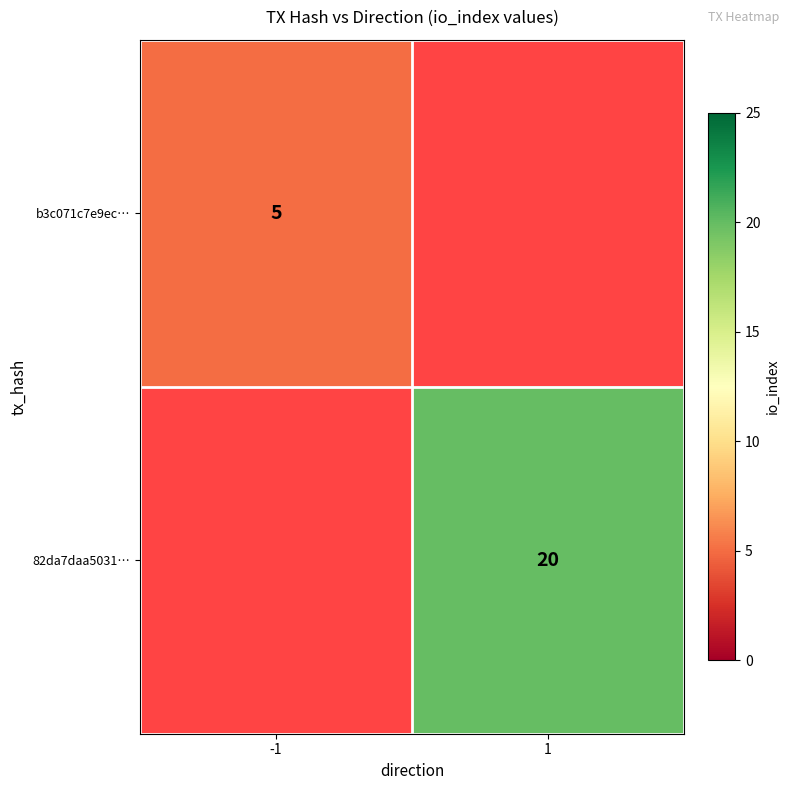

What is the difference between the highest and lowest values at 1?

20